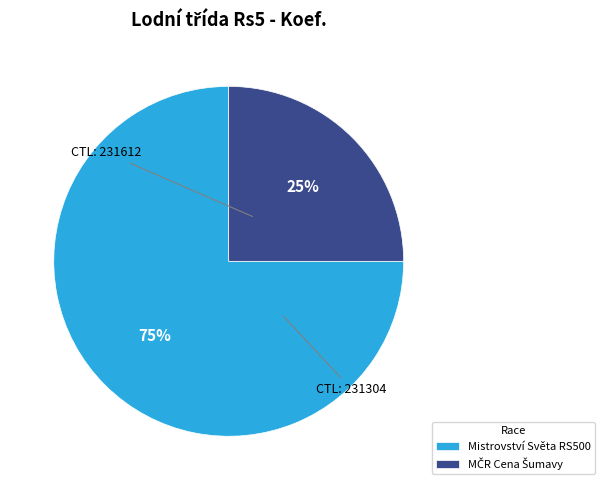

How many segments does this pie chart have?

2